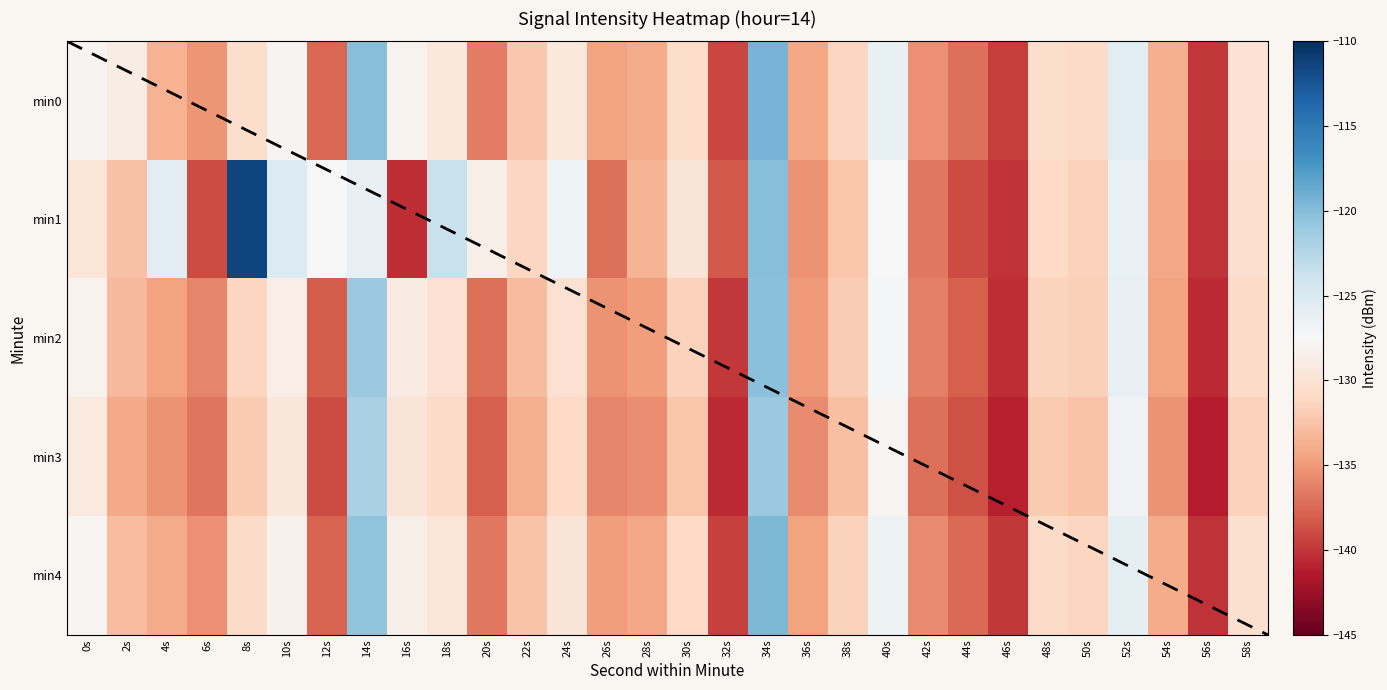

Is the value of min1 at 12s greater than the value of min3 at 2s?

Yes